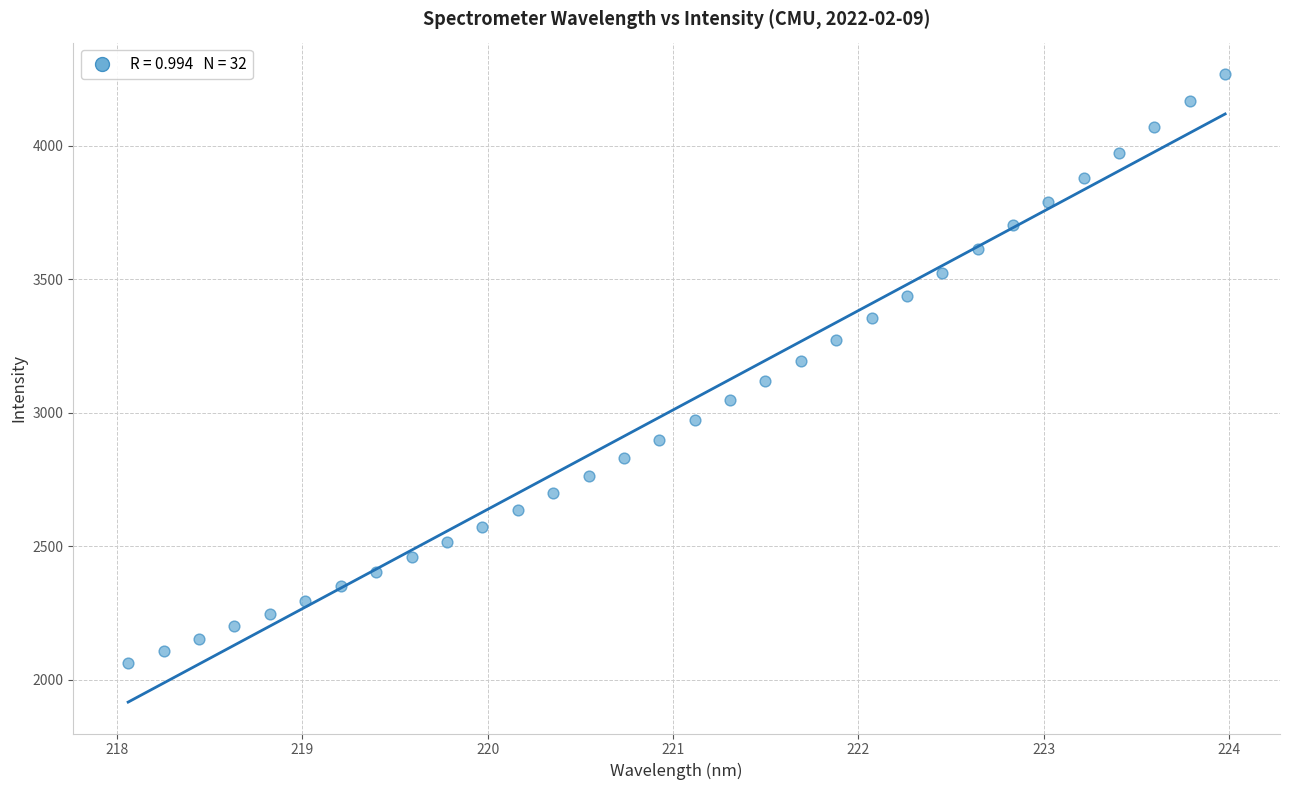

What is the range of X values (max minus min)?

5.9